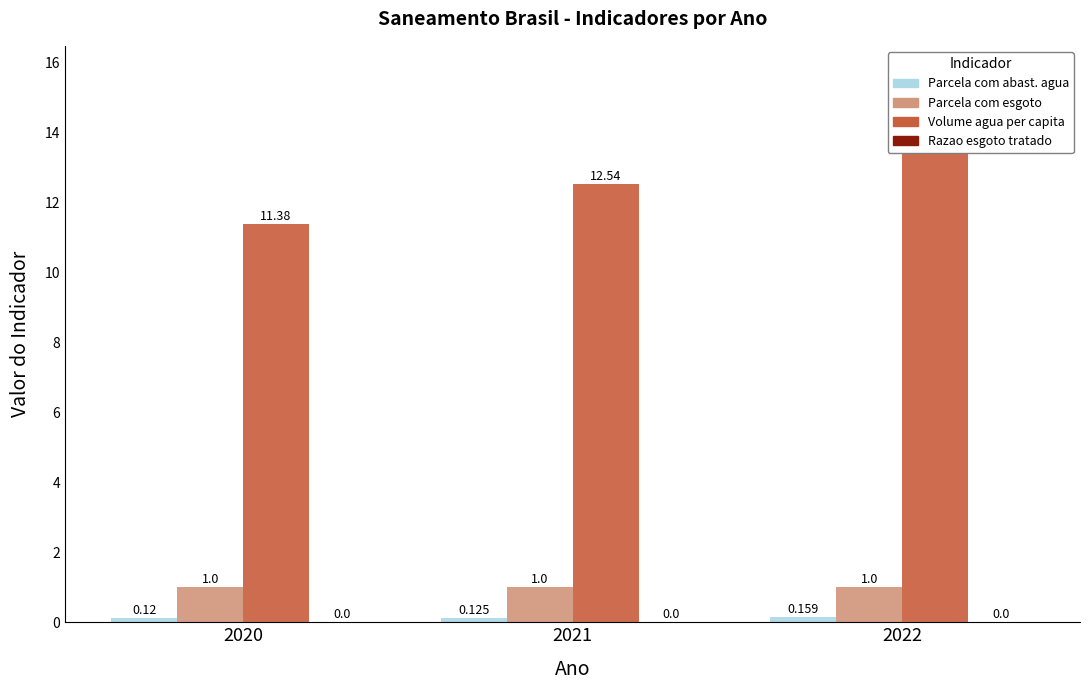

Is it true that Parcela com abast. agua equals 0.1 at 2021?

False